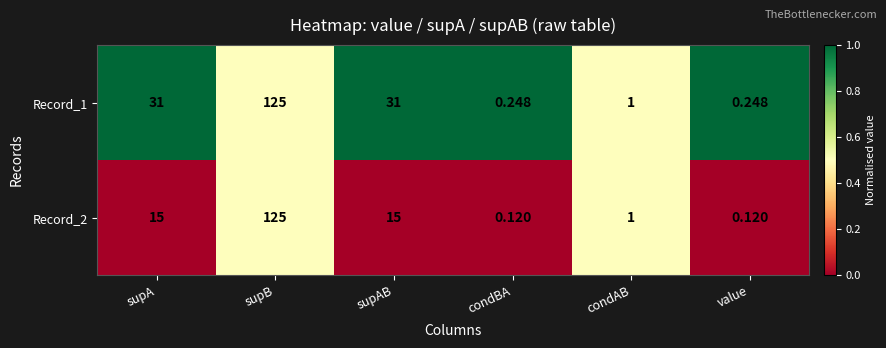

At which category does the chart reach its peak across all series?

supB